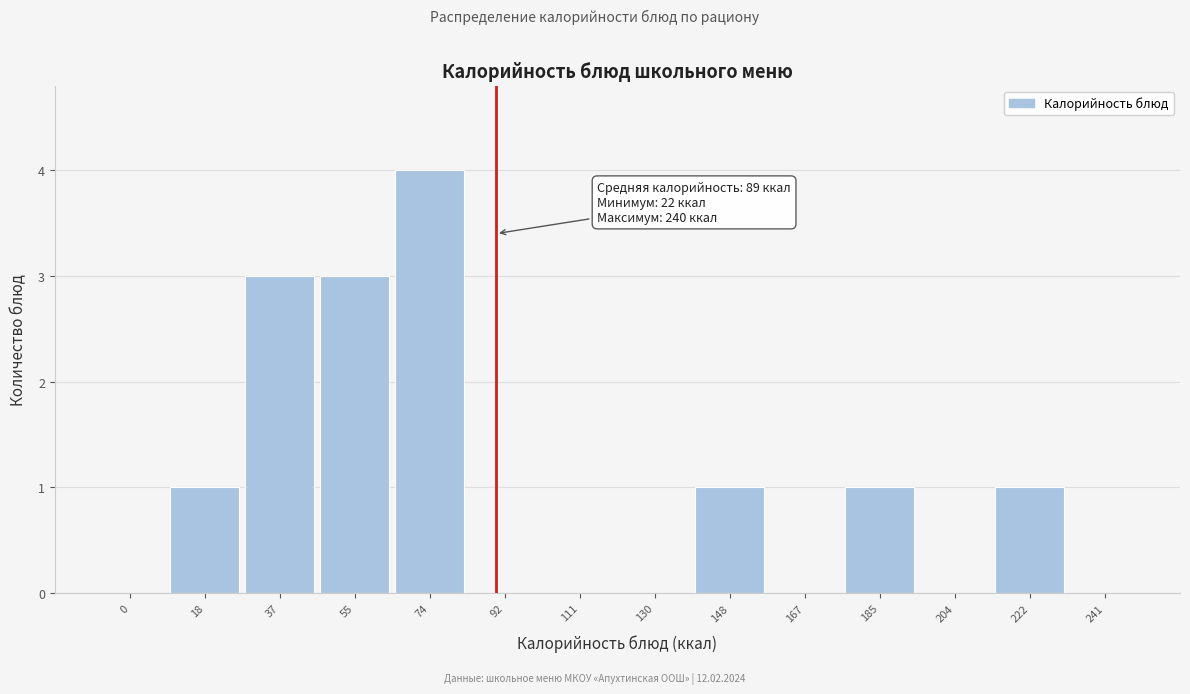

Reading left to right, what are all the values shown in this chart?

0=0	18=1	37=3	55=3	74=4	92=0	111=0	130=0	148=1	167=0	185=1	204=0	222=1	241=0